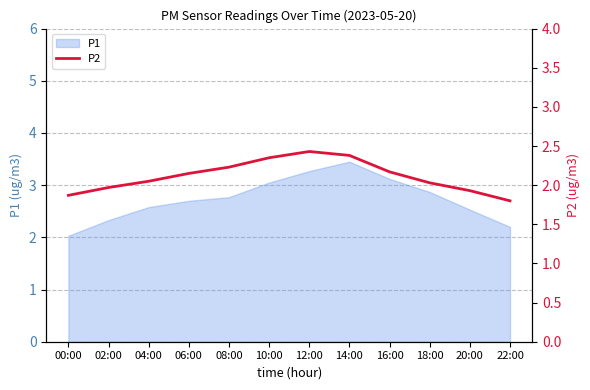

What is the difference between the maximum and second lowest values?

0.6